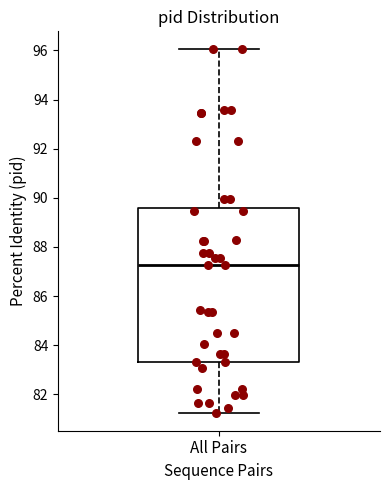

Transcribe this box plot: give where the median line is, the range the box spans, and where the two whiskers end, as read against the y-axis. The values are not printed on the chart, so give them approximately, as read against the axis.

median 87.2, box 83.4 to 89.6, whiskers 81.2 to 96.0